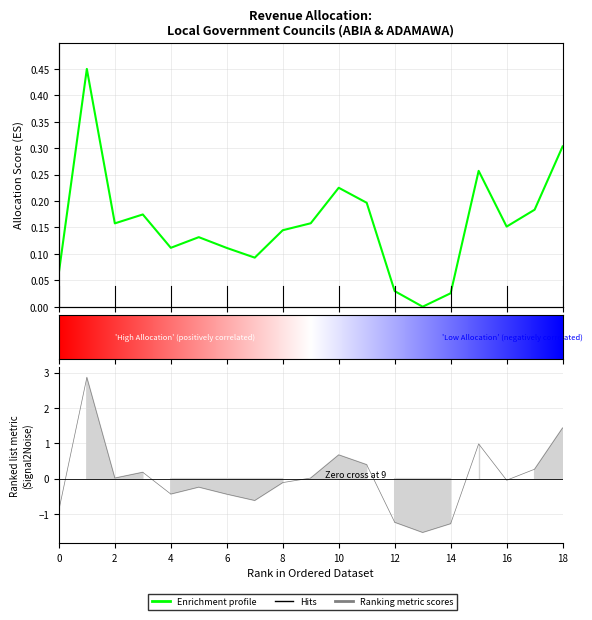

At how many categories does at least one series exceed 1?

2